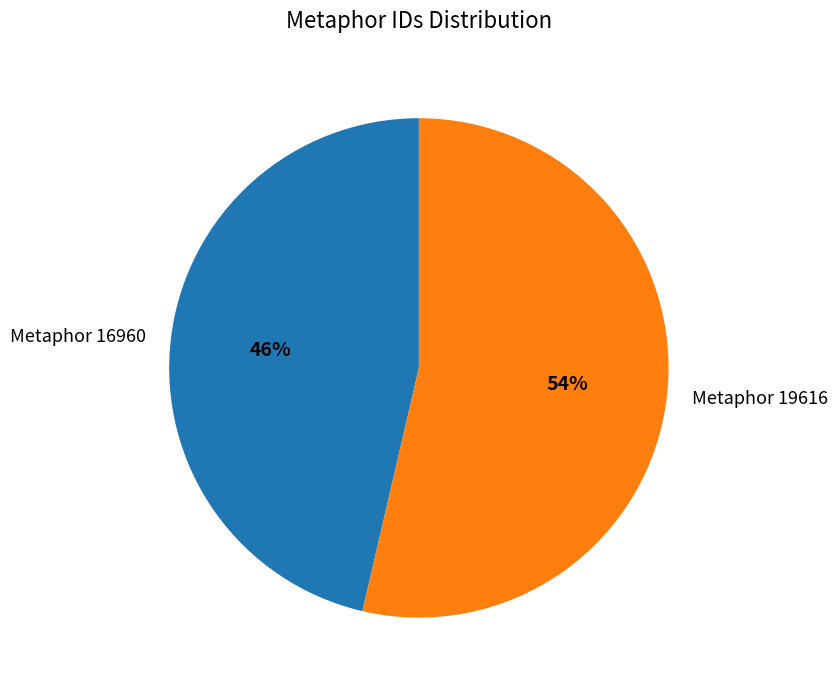

What percentage is the Metaphor 19616 slice, to the nearest percent?

54%